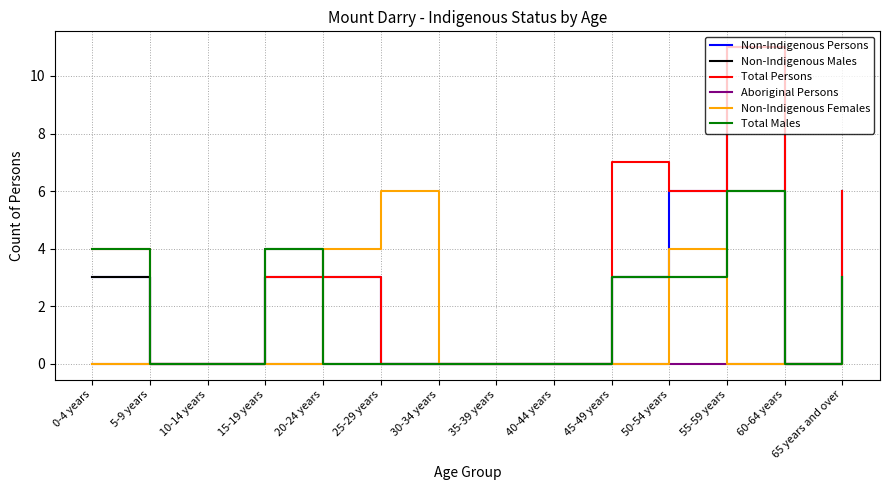

What is the difference between the highest and lowest values at 65 years and over?

6